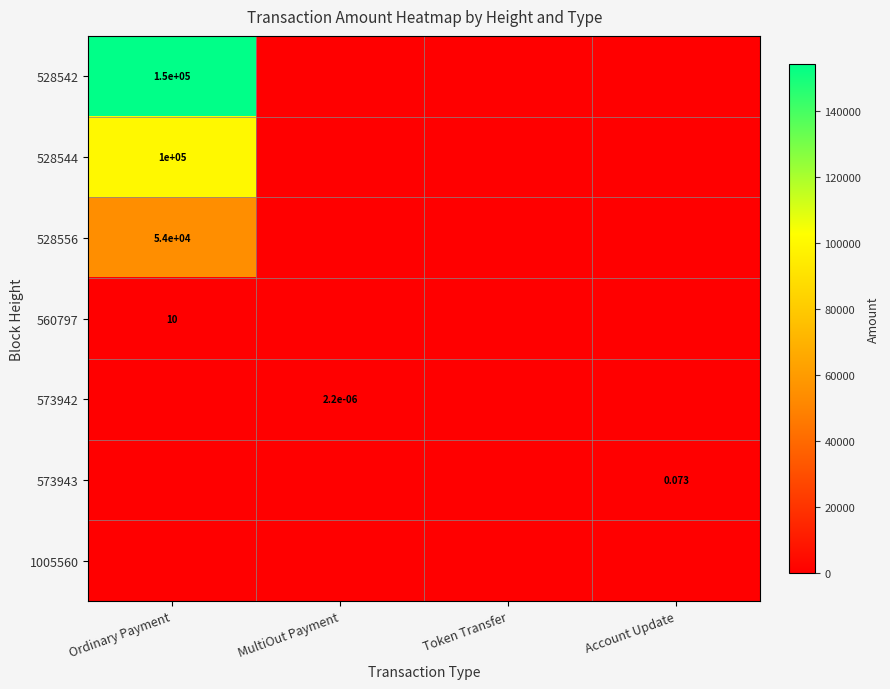

At Ordinary Payment, list the series in order from smallest to largest.

573942, 573943, 1005560, 560797, 528556, 528544, 528542